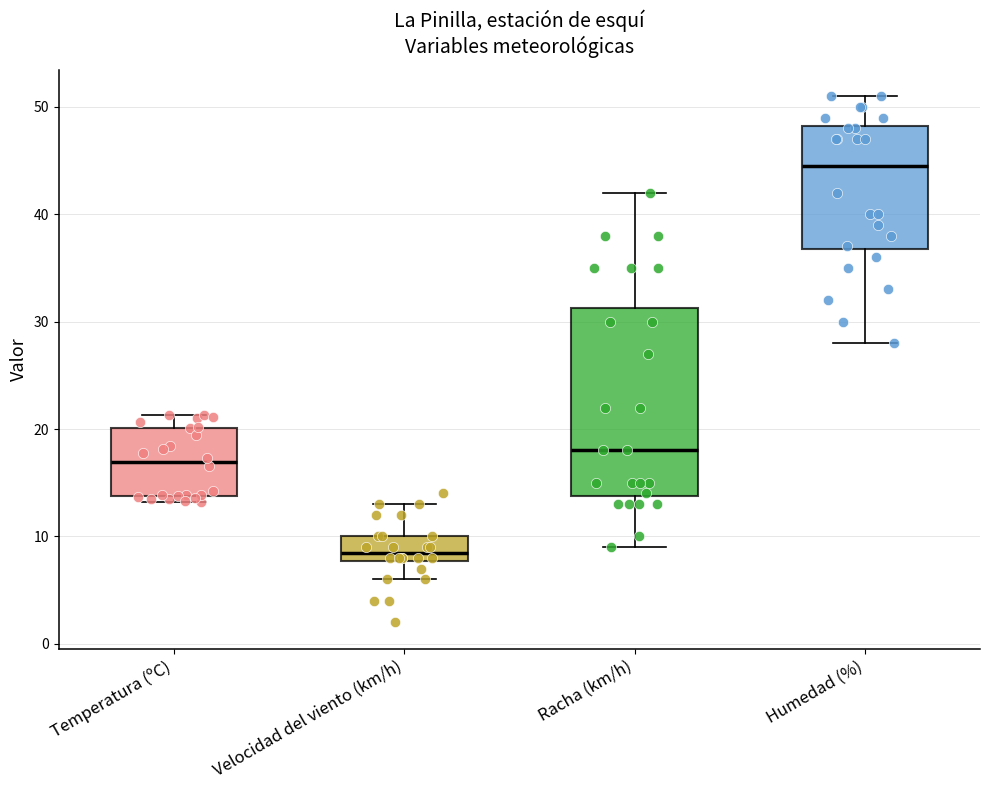

Reading left to right, transcribe this box plot: for each box, give where its median line is, the range the box spans, and where its two whiskers end, as read against the y-axis. The values are not printed on the chart, so give them approximately, as read against the axis.

Temperatura (ºC): median 17, box 14 to 20, whiskers 13 to 21
Velocidad del viento (km/h): median 9, box 8 to 10, whiskers 6 to 13
Racha (km/h): median 18, box 14 to 31, whiskers 9 to 42
Humedad (%): median 45, box 37 to 48, whiskers 28 to 51